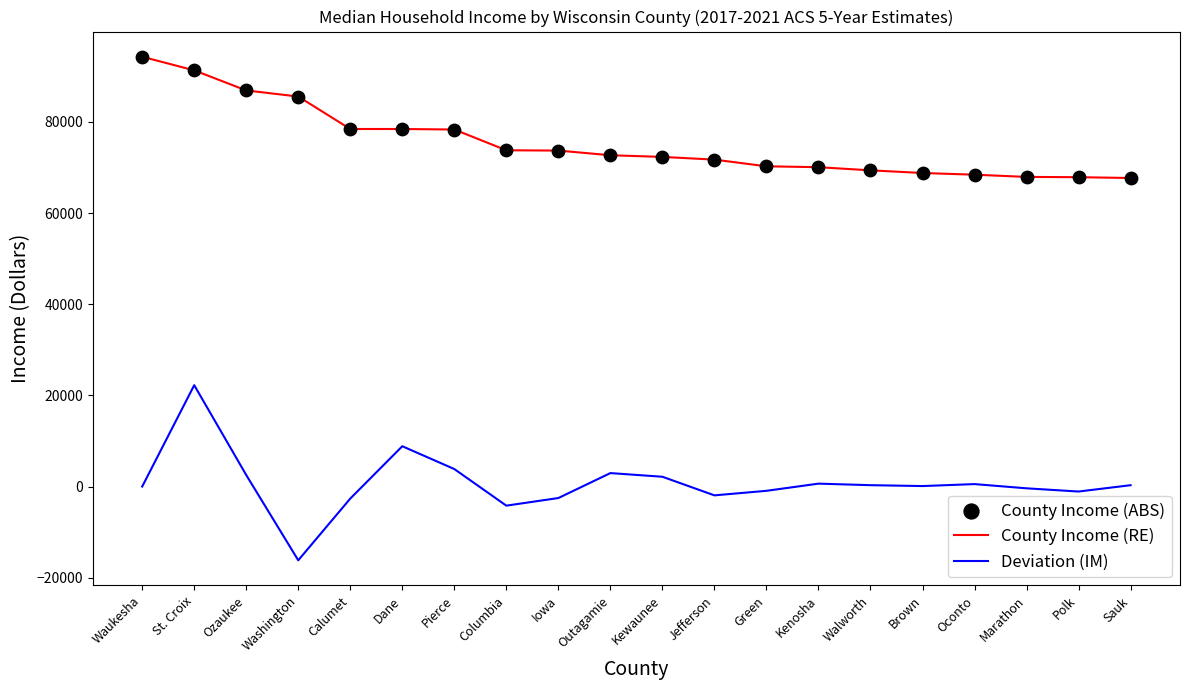

At which category is the sum across all series the highest?

St. Croix